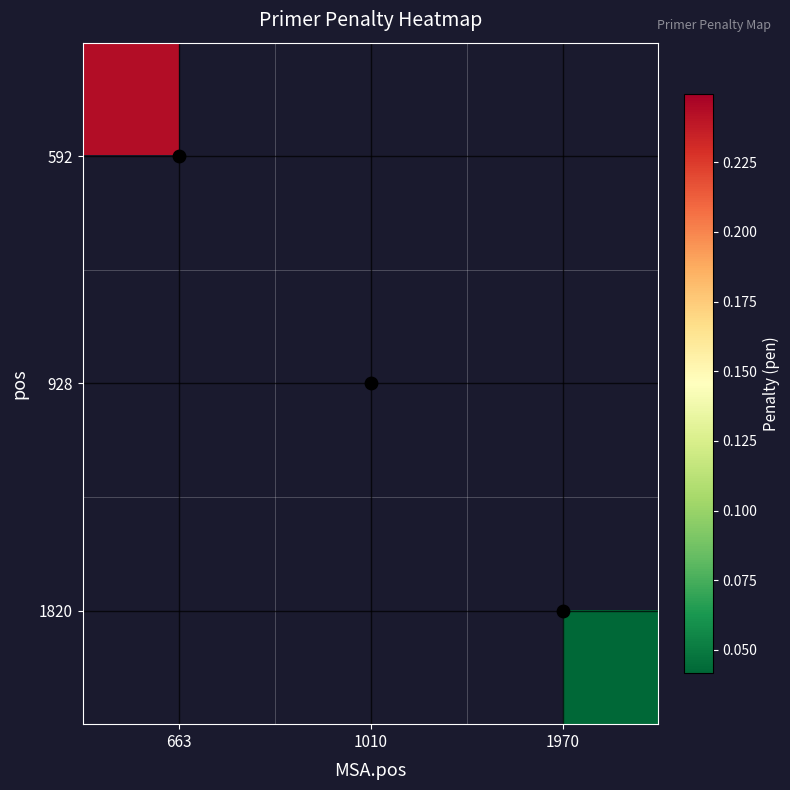

List the series in order of their overall mean, lowest first.

592, 928, 1820